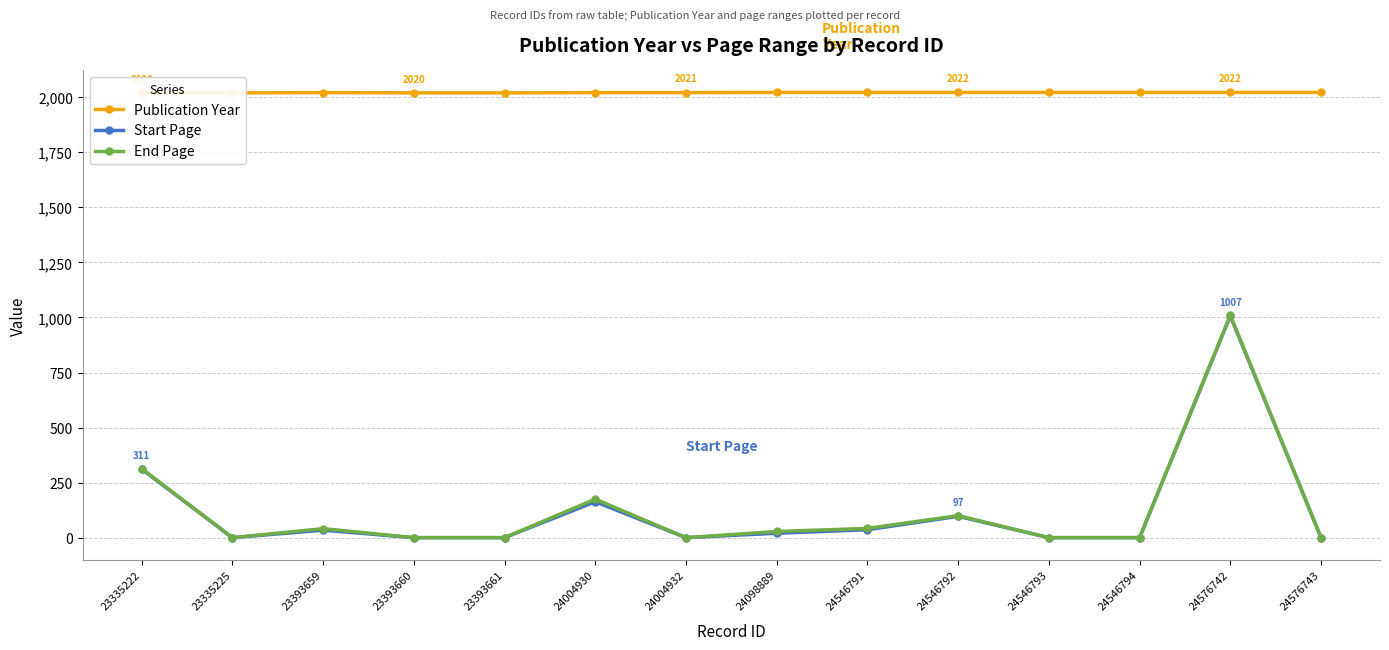

List the series in order of their peak value, lowest first.

Start Page, End Page, Publication Year